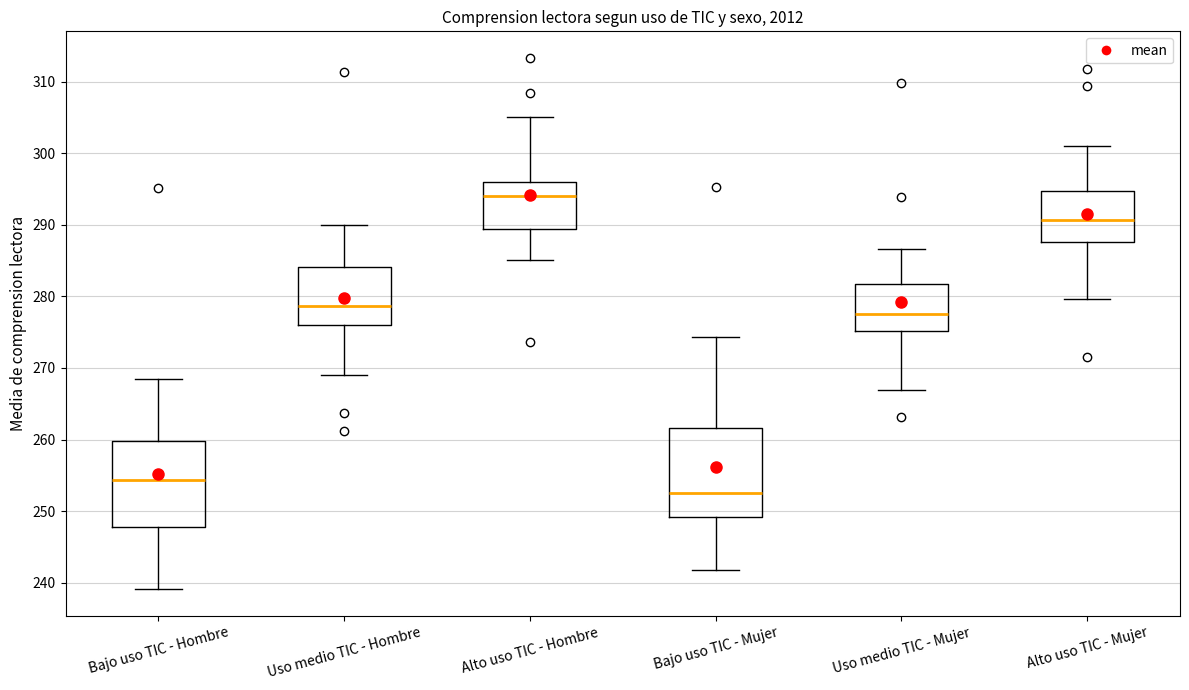

Where is the lower edge of the box for Bajo uso TIC - Mujer on the y-axis? The values are not printed on the chart, so give them approximately, as read against the axis.

249